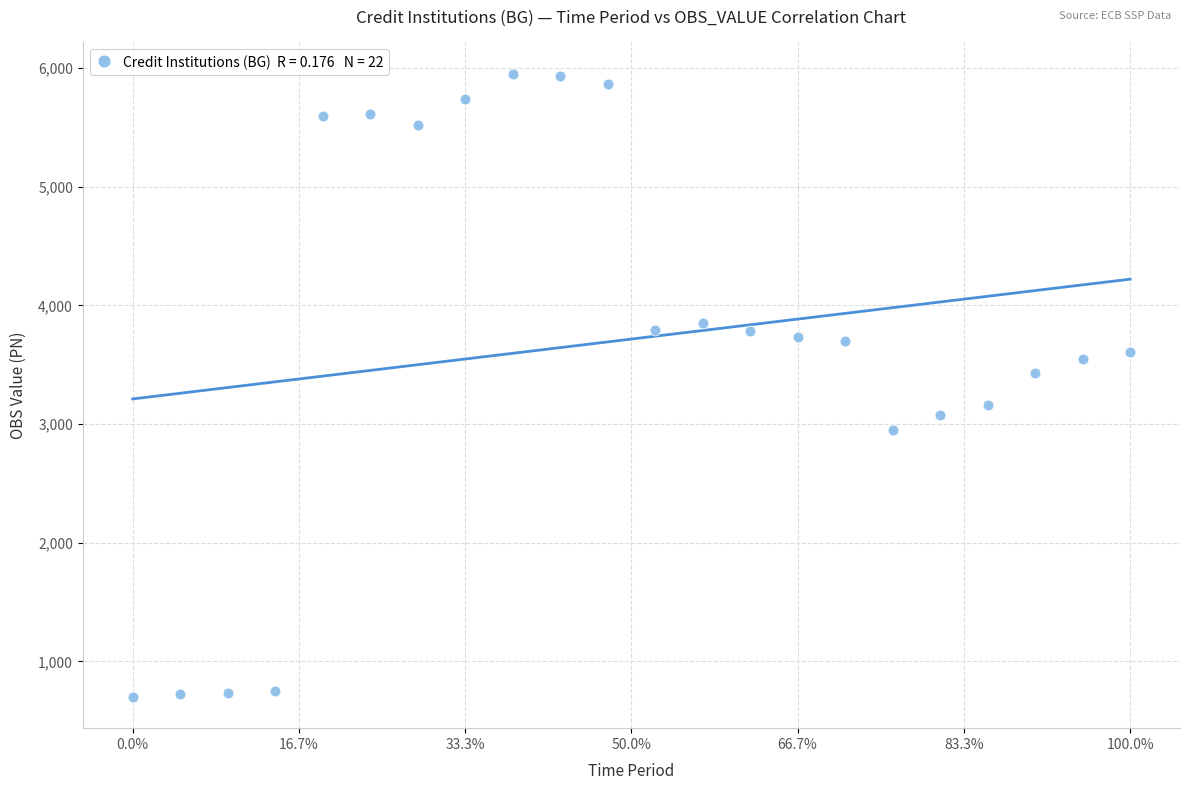

What Y value in the scatter plot is closest to 3327?

3434